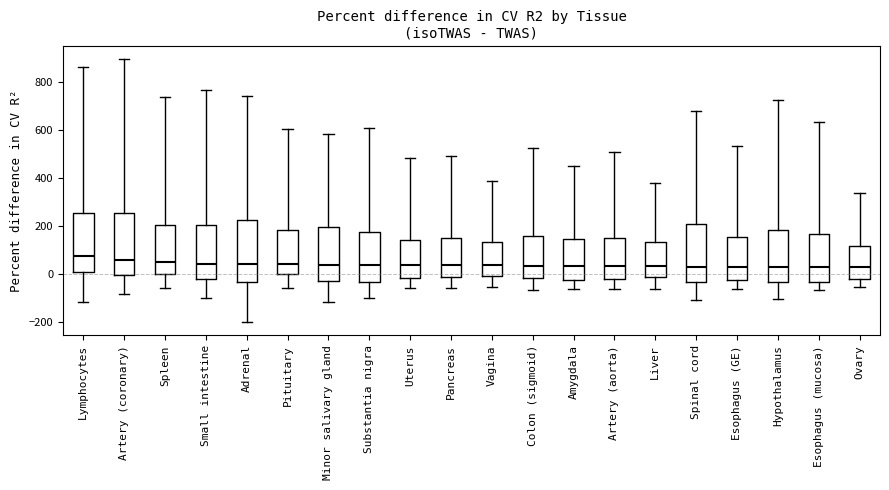

Reading left to right, read every box against the y-axis: the position of its median line, the range the box covers, and the ends of its whiskers. The values are not printed on the chart, so give them approximately, as read against the axis.

Lymphocytes: median 80, box 0 to 260, whiskers -120 to 860
Artery (coronary): median 60, box 0 to 260, whiskers -80 to 900
Spleen: median 60, box 0 to 200, whiskers -60 to 740
Small intestine: median 40, box -20 to 200, whiskers -100 to 760
Adrenal: median 40, box -40 to 220, whiskers -200 to 740
Pituitary: median 40, box 0 to 180, whiskers -60 to 600
Minor salivary gland: median 40, box -40 to 200, whiskers -120 to 580
Substantia nigra: median 40, box -40 to 180, whiskers -100 to 600
Uterus: median 40, box -20 to 140, whiskers -60 to 480
Pancreas: median 40, box -20 to 140, whiskers -60 to 500
Vagina: median 40, box -20 to 140, whiskers -60 to 380
Colon (sigmoid): median 40, box -20 to 160, whiskers -60 to 520
Amygdala: median 40, box -20 to 140, whiskers -60 to 460
Artery (aorta): median 40, box -20 to 140, whiskers -60 to 520
Liver: median 40, box -20 to 140, whiskers -60 to 380
Spinal cord: median 40, box -40 to 200, whiskers -120 to 680
Esophagus (GE): median 20, box -20 to 160, whiskers -60 to 540
Hypothalamus: median 20, box -40 to 180, whiskers -100 to 720
Esophagus (mucosa): median 20, box -40 to 160, whiskers -60 to 640
Ovary: median 20, box -20 to 120, whiskers -60 to 340